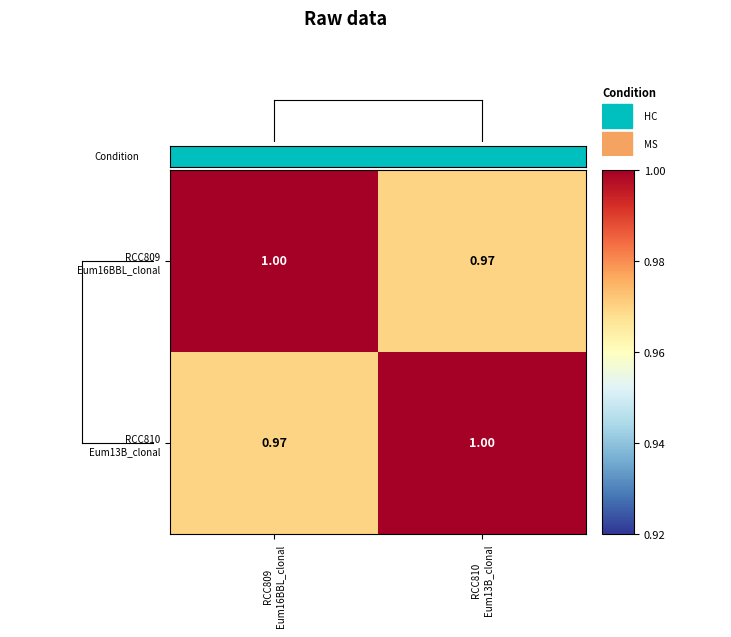

Which series has the widest spread of values?

RCC810 Eum13B_clonal